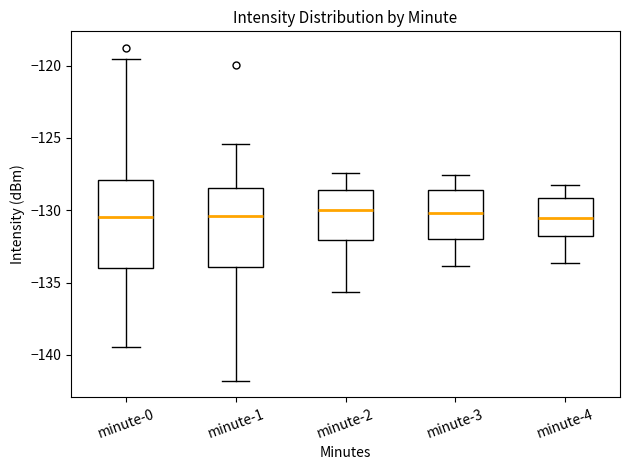

Reading left to right, read every box against the y-axis: the position of its median line, the range the box covers, and the ends of its whiskers. The values are not printed on the chart, so give them approximately, as read against the axis.

minute-0: median -130.5, box -134.0 to -128.0, whiskers -139.5 to -119.5
minute-1: median -130.5, box -134.0 to -128.5, whiskers -142.0 to -125.5
minute-2: median -130.0, box -132.0 to -128.5, whiskers -135.5 to -127.5
minute-3: median -130.0, box -132.0 to -128.5, whiskers -134.0 to -127.5
minute-4: median -130.5, box -132.0 to -129.0, whiskers -133.5 to -128.0